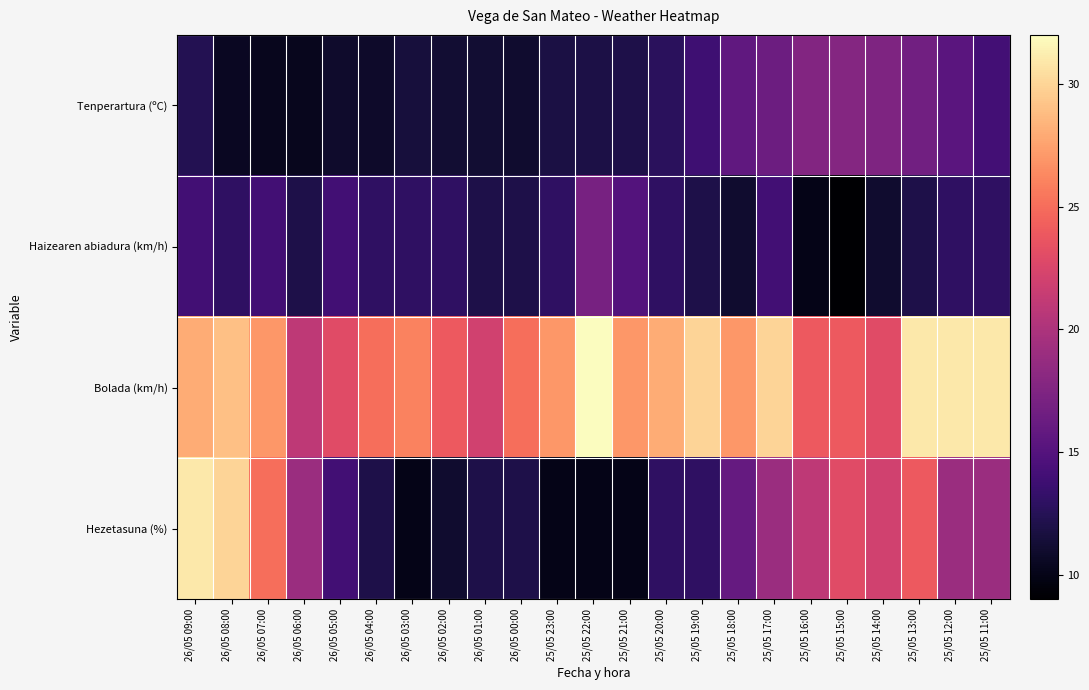

Reading left to right, extract all data points from this chart.

Tenperartura (ºC): 26/05 09:00=12.4	26/05 08:00=10.5	26/05 07:00=10.3	26/05 06:00=10.3	26/05 05:00=10.9	26/05 04:00=10.8	26/05 03:00=11.6	26/05 02:00=11.2	26/05 01:00=11.2	26/05 00:00=11.0	25/05 23:00=11.8	25/05 22:00=11.9	25/05 21:00=12.0	25/05 20:00=12.7	25/05 19:00=13.8	25/05 18:00=15.7	25/05 17:00=16.4	25/05 16:00=17.7	25/05 15:00=17.8	25/05 14:00=17.4	25/05 13:00=16.7	25/05 12:00=15.3	25/05 11:00=14.1
Haizearen abiadura (km/h): 26/05 09:00=14.0	26/05 08:00=13.0	26/05 07:00=14.0	26/05 06:00=12.0	26/05 05:00=14.0	26/05 04:00=13.0	26/05 03:00=13.0	26/05 02:00=13.0	26/05 01:00=12.0	26/05 00:00=12.0	25/05 23:00=13.0	25/05 22:00=17.0	25/05 21:00=15.0	25/05 20:00=13.0	25/05 19:00=12.0	25/05 18:00=11.0	25/05 17:00=14.0	25/05 16:00=10.0	25/05 15:00=9.0	25/05 14:00=11.0	25/05 13:00=12.0	25/05 12:00=13.0	25/05 11:00=13.0
Bolada (km/h): 26/05 09:00=28.0	26/05 08:00=29.0	26/05 07:00=27.0	26/05 06:00=21.0	26/05 05:00=23.0	26/05 04:00=25.0	26/05 03:00=26.0	26/05 02:00=24.0	26/05 01:00=22.0	26/05 00:00=25.0	25/05 23:00=27.0	25/05 22:00=32.0	25/05 21:00=27.0	25/05 20:00=28.0	25/05 19:00=30.0	25/05 18:00=27.0	25/05 17:00=30.0	25/05 16:00=24.0	25/05 15:00=24.0	25/05 14:00=23.0	25/05 13:00=31.0	25/05 12:00=31.0	25/05 11:00=31.0
Hezetasuna (%): 26/05 09:00=31.0	26/05 08:00=30.0	26/05 07:00=25.0	26/05 06:00=19.0	26/05 05:00=14.0	26/05 04:00=12.0	26/05 03:00=10.0	26/05 02:00=11.0	26/05 01:00=12.0	26/05 00:00=12.0	25/05 23:00=10.0	25/05 22:00=10.0	25/05 21:00=10.0	25/05 20:00=13.0	25/05 19:00=13.0	25/05 18:00=16.0	25/05 17:00=19.0	25/05 16:00=21.0	25/05 15:00=23.0	25/05 14:00=22.0	25/05 13:00=24.0	25/05 12:00=19.0	25/05 11:00=19.0